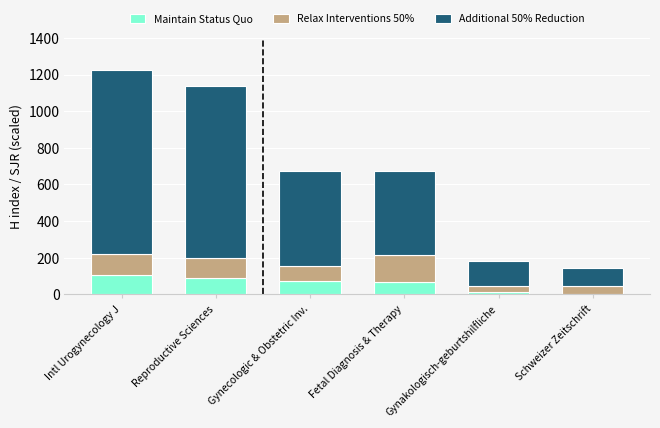

Count the Maintain Status Quo values in the range 15 to 90.

4